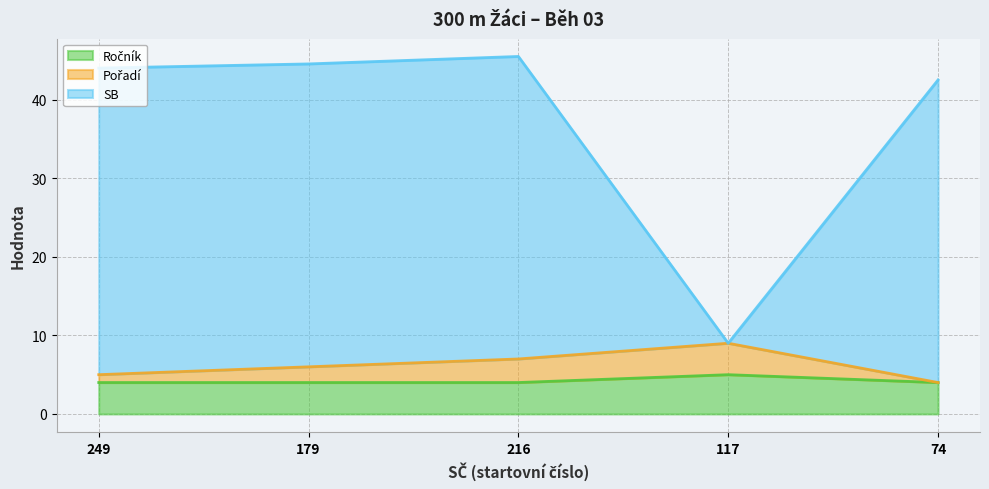

What is the difference between the Ročník values at 117 and 74?

1.0